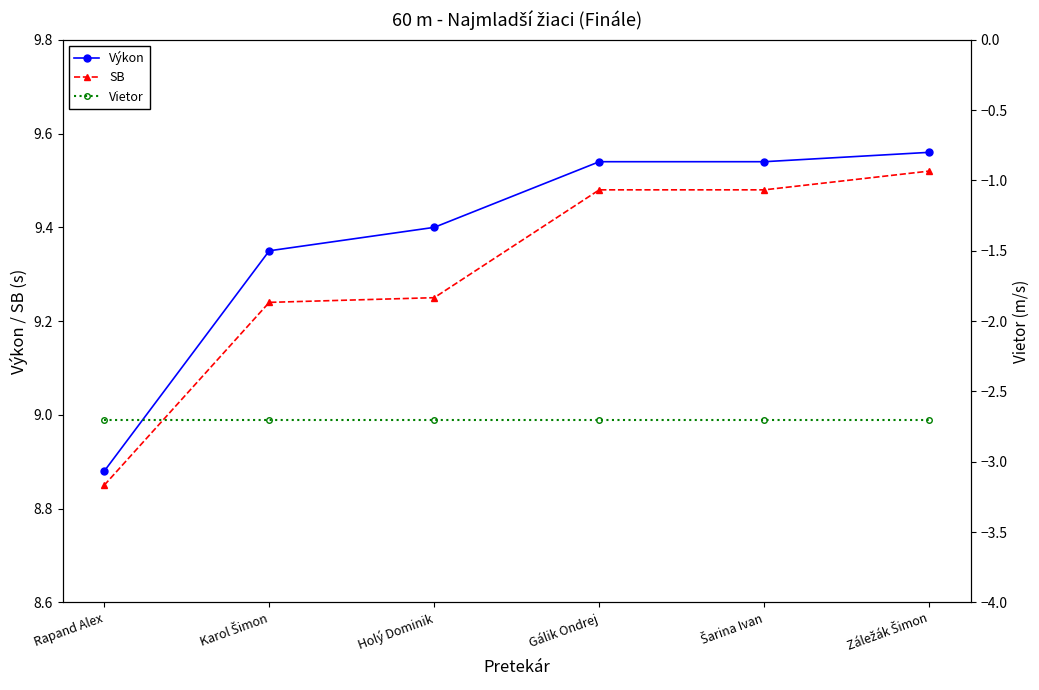

At which label is Výkon closest to 9?

Rapand Alex